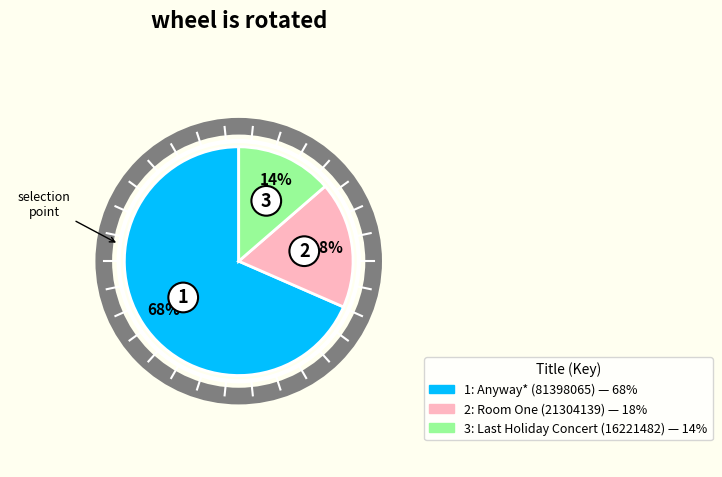

True or false: Anyway* (81398065) accounts for 61% of the total.

False